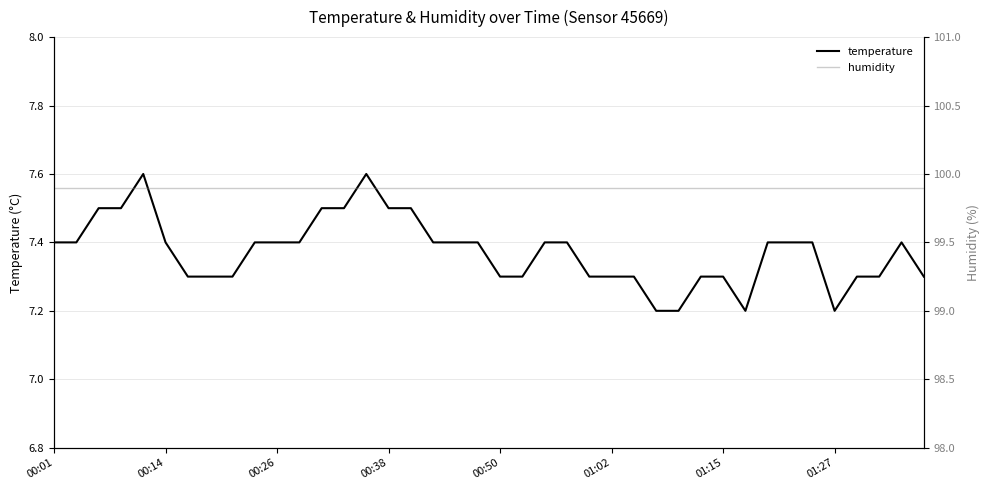

True or false: temperature has a value of 2.2 at 00:50.

False